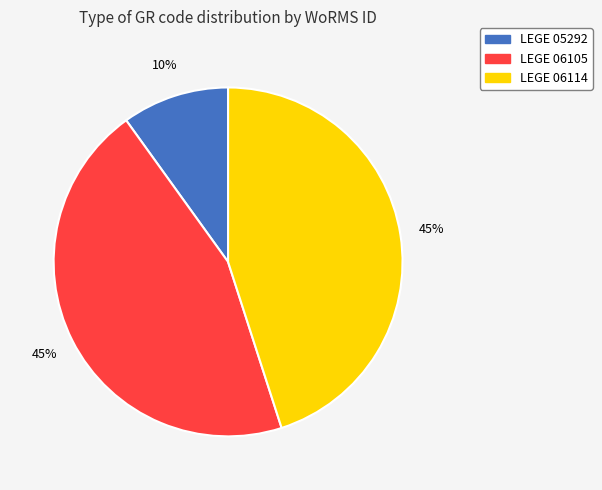

The LEGE 06105 slice represents 53% of the pie. True or false?

False